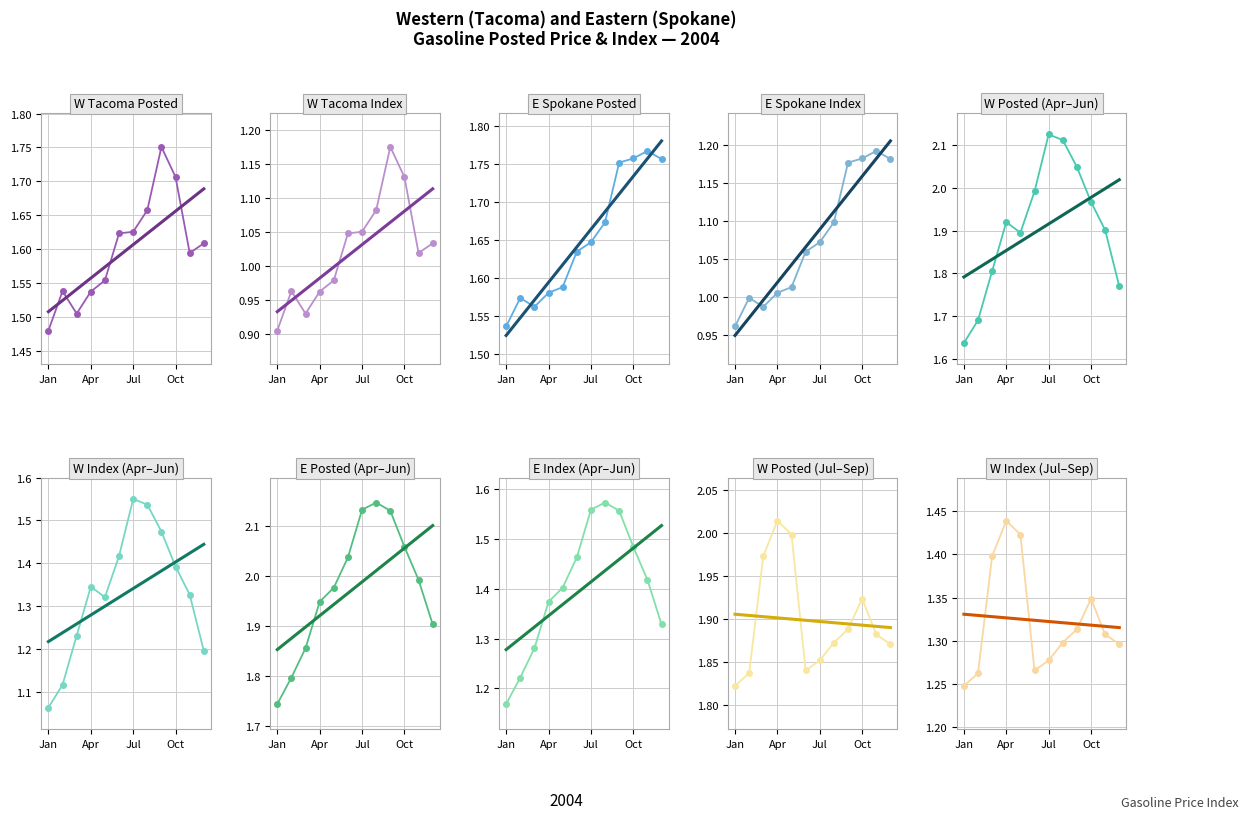

The value of Eastern (Spokane) Posted at Jan is 1.7. True or false?

False